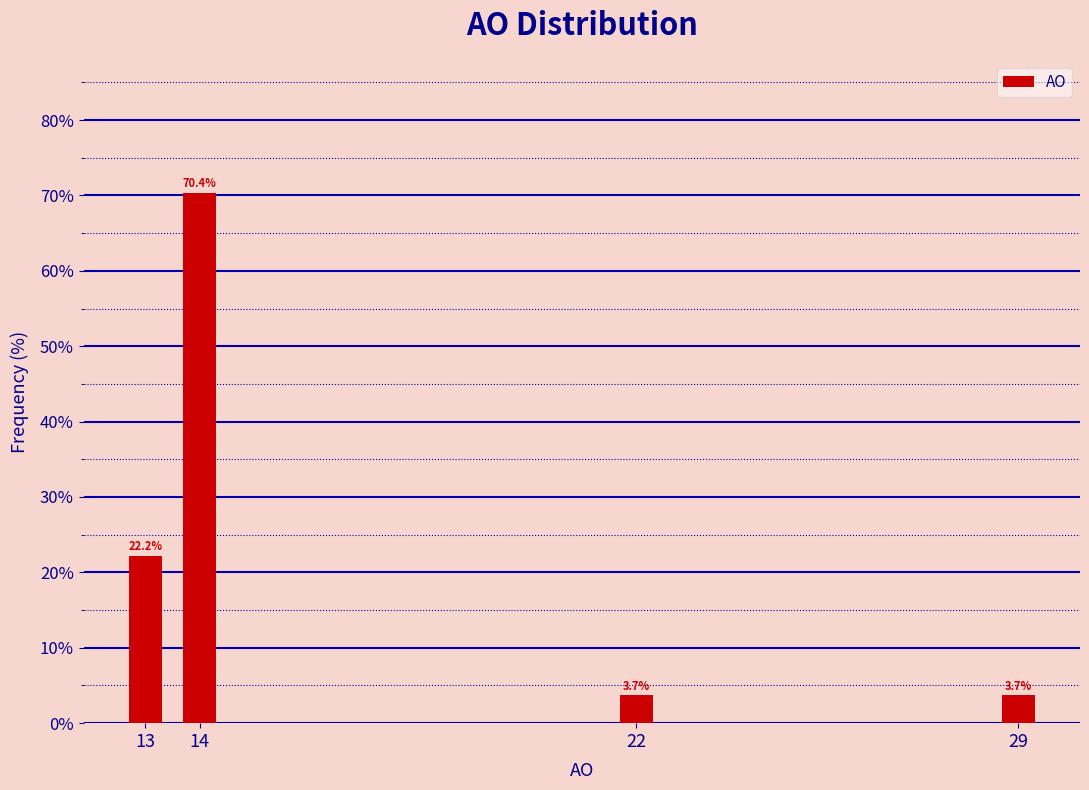

Reading left to right, list all the values displayed in this chart.

22.2	70.4	3.7	3.7